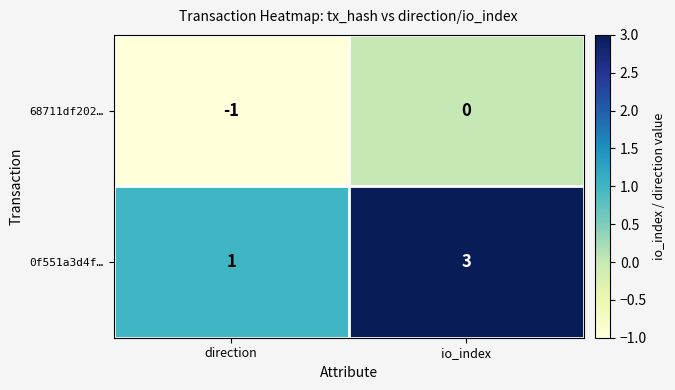

Where is 68711df202… nearest to the value 0?

io_index